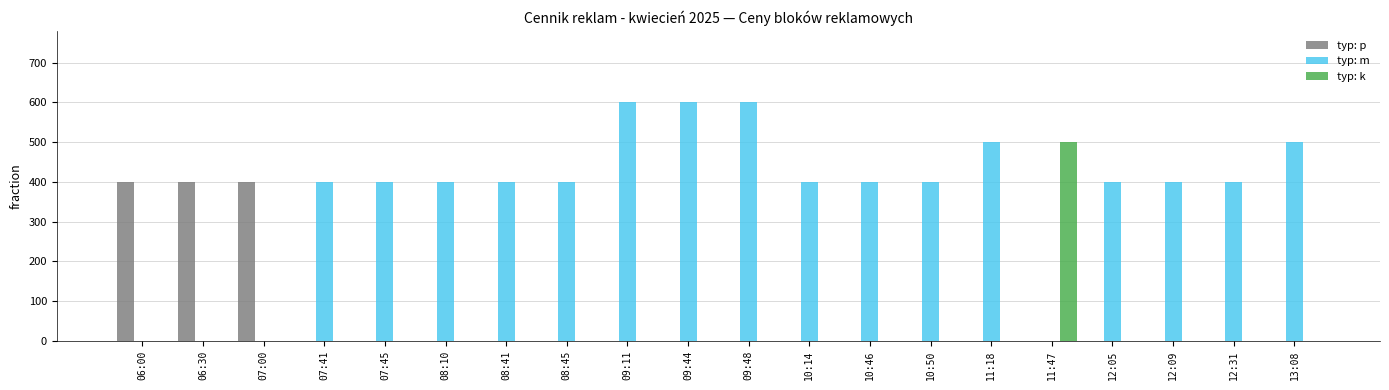

What is the average value of the typ: k series?

25